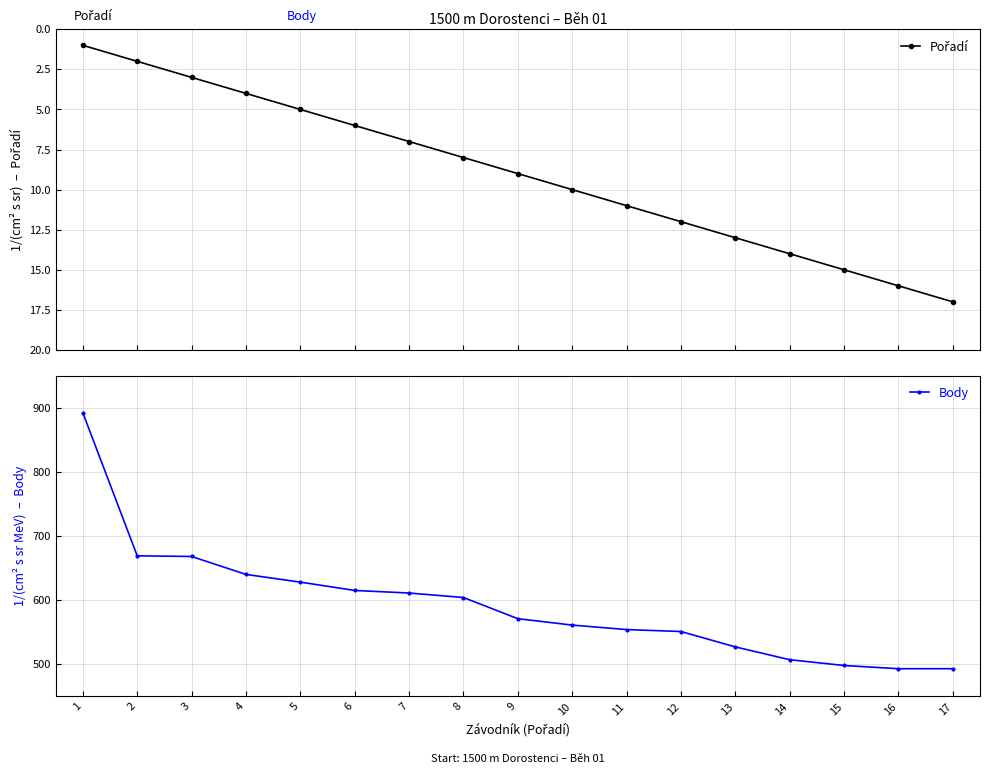

Between 12 and 10, which is larger?

12